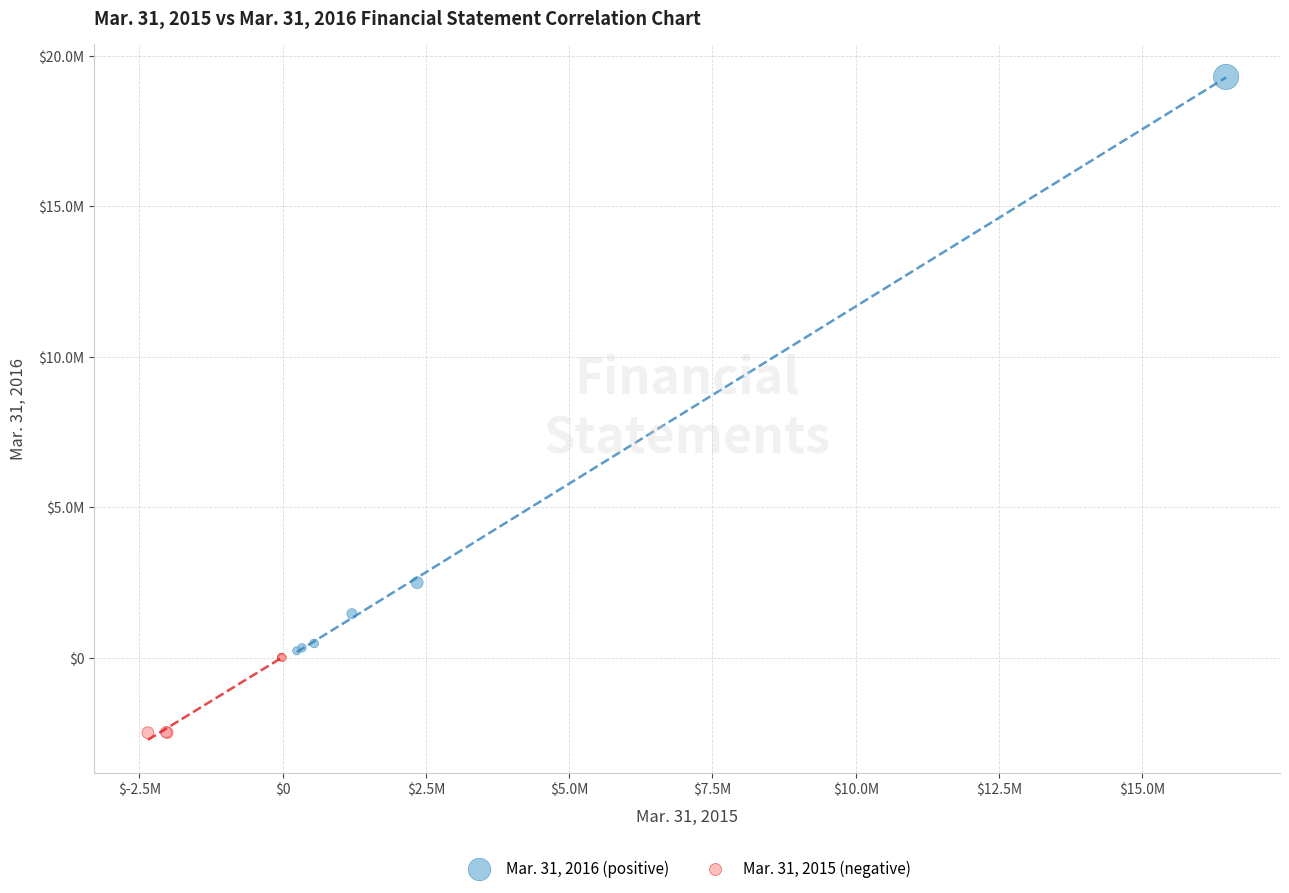

What are all the series names shown in the legend?

Mar. 31, 2016 (positive), Mar. 31, 2015 (negative)